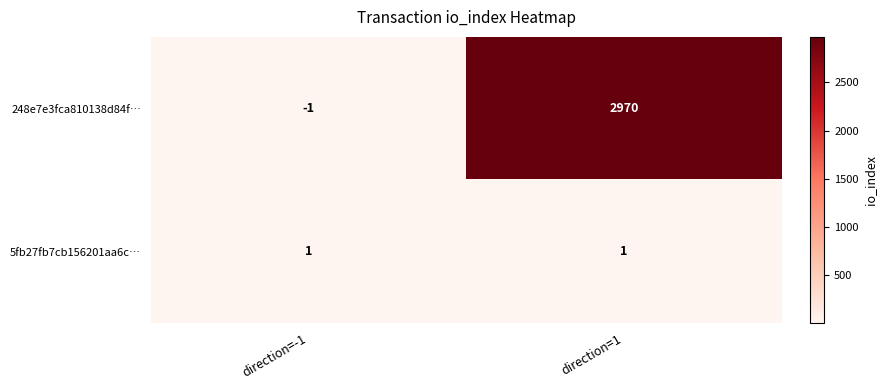

At which category does the chart reach its minimum across all series?

direction=-1